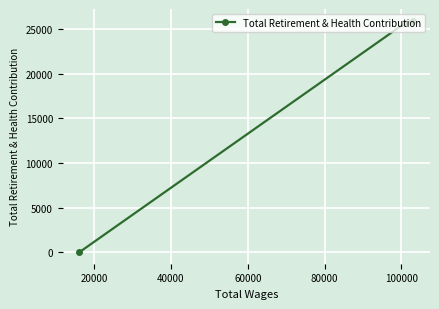

The value at 0 is 41541. True or false?

False